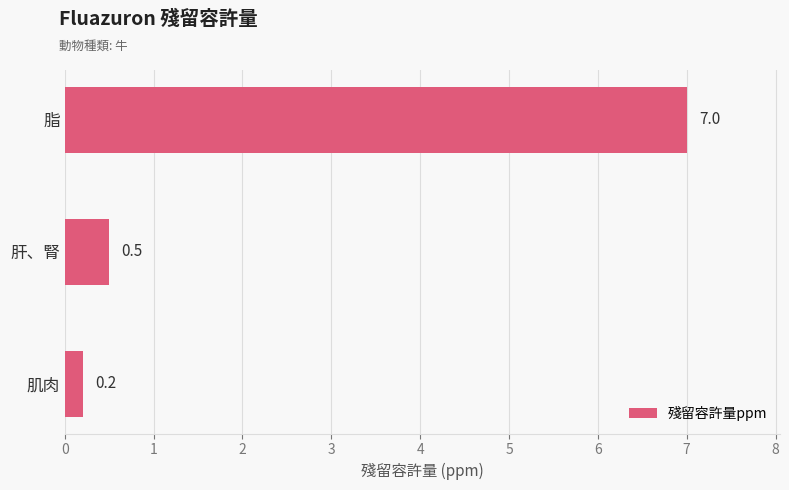

Are the bars grouped side by side (vs. stacked)?

No